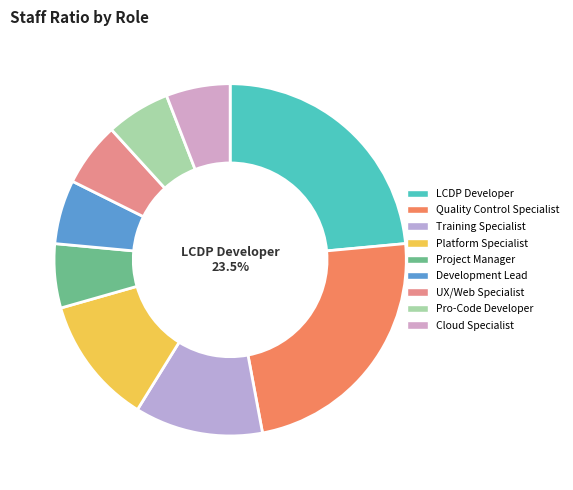

Does Training Specialist account for over 50% of the chart?

No